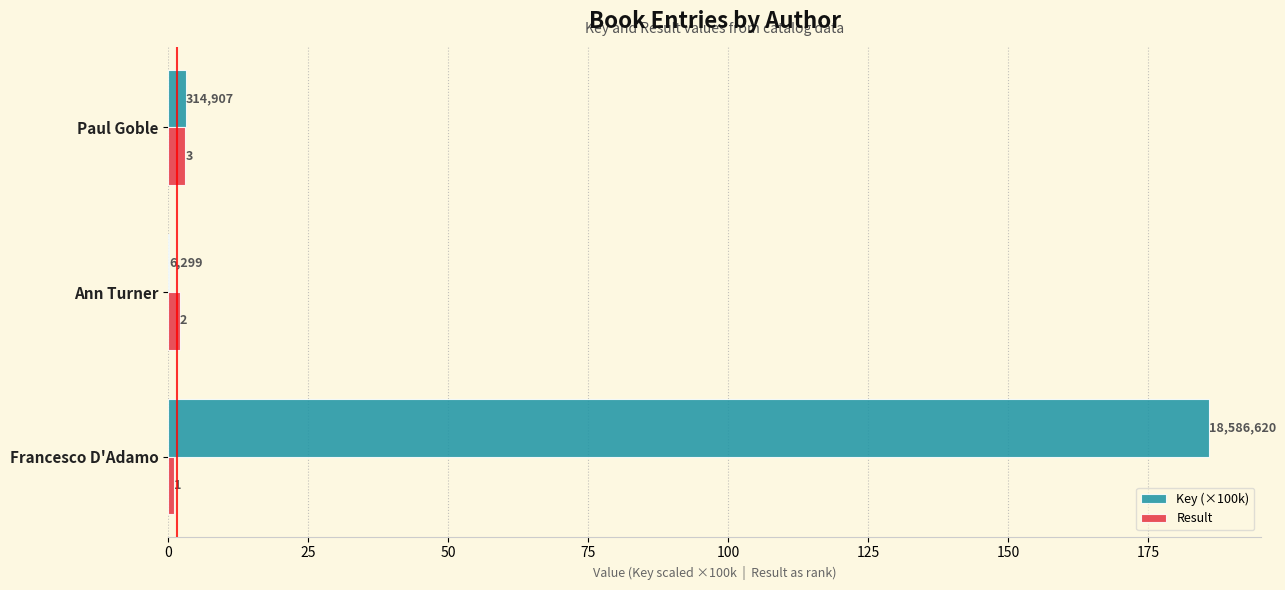

At which label does Key (×100k) reach its peak?

Francesco D'Adamo